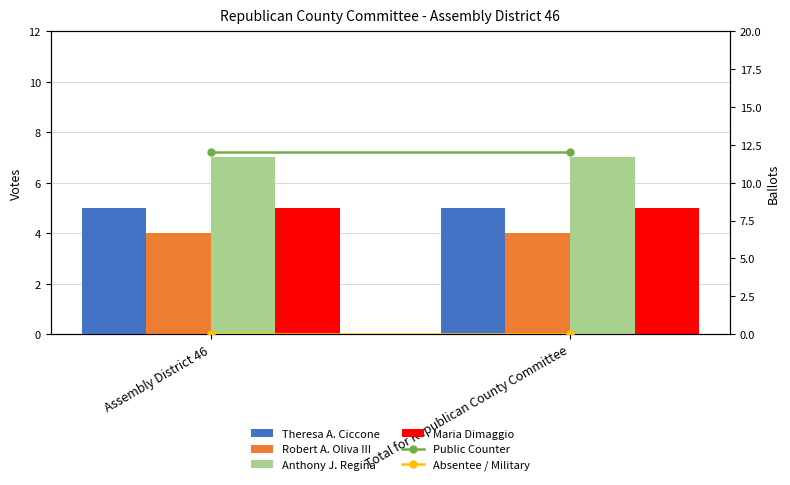

Between Assembly District 46 and Total for Republican County Committee, which series saw the biggest shift?

Theresa A. Ciccone